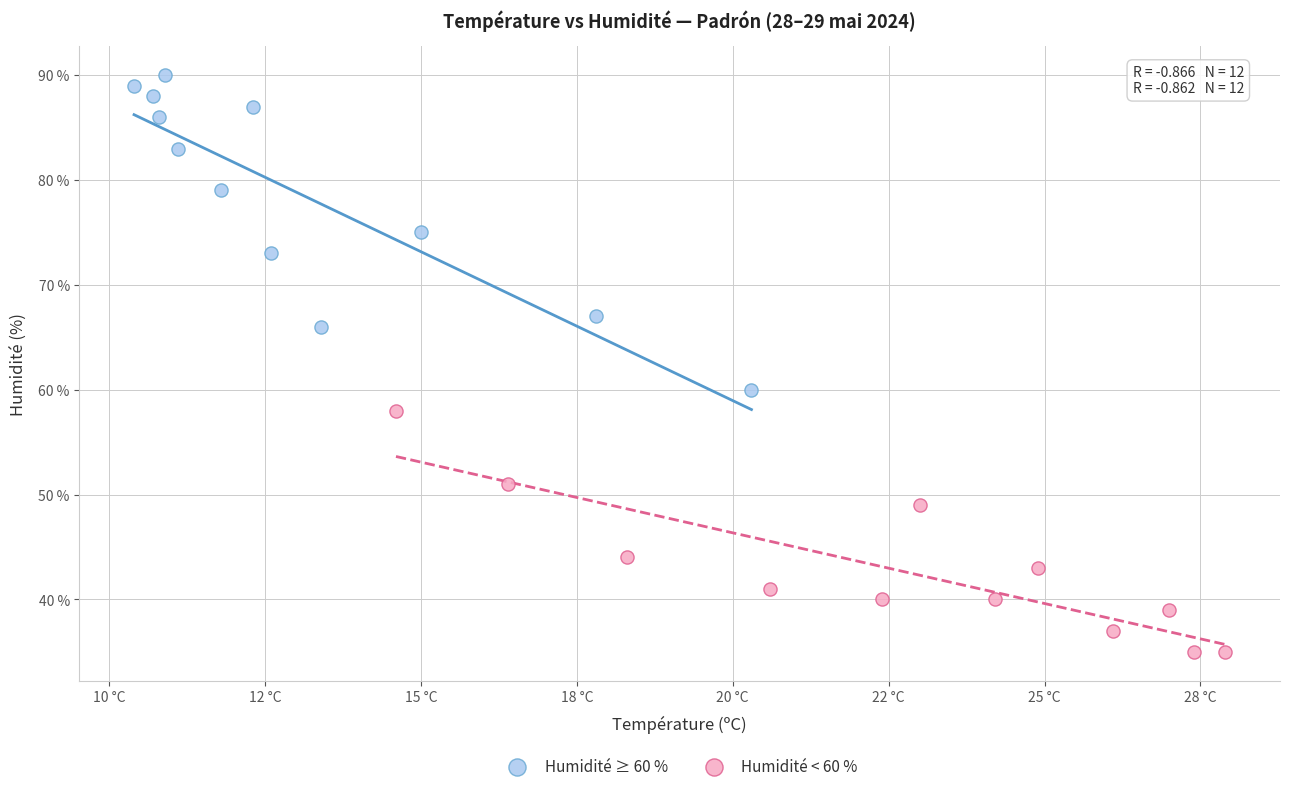

Which series reaches the maximum Y coordinate?

Humidité ≥ 60 %